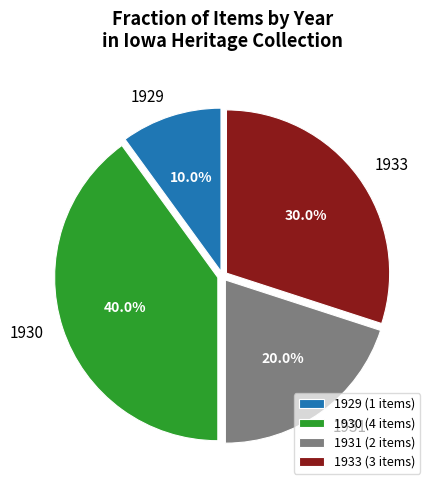

Count the number of slices in the pie.

4